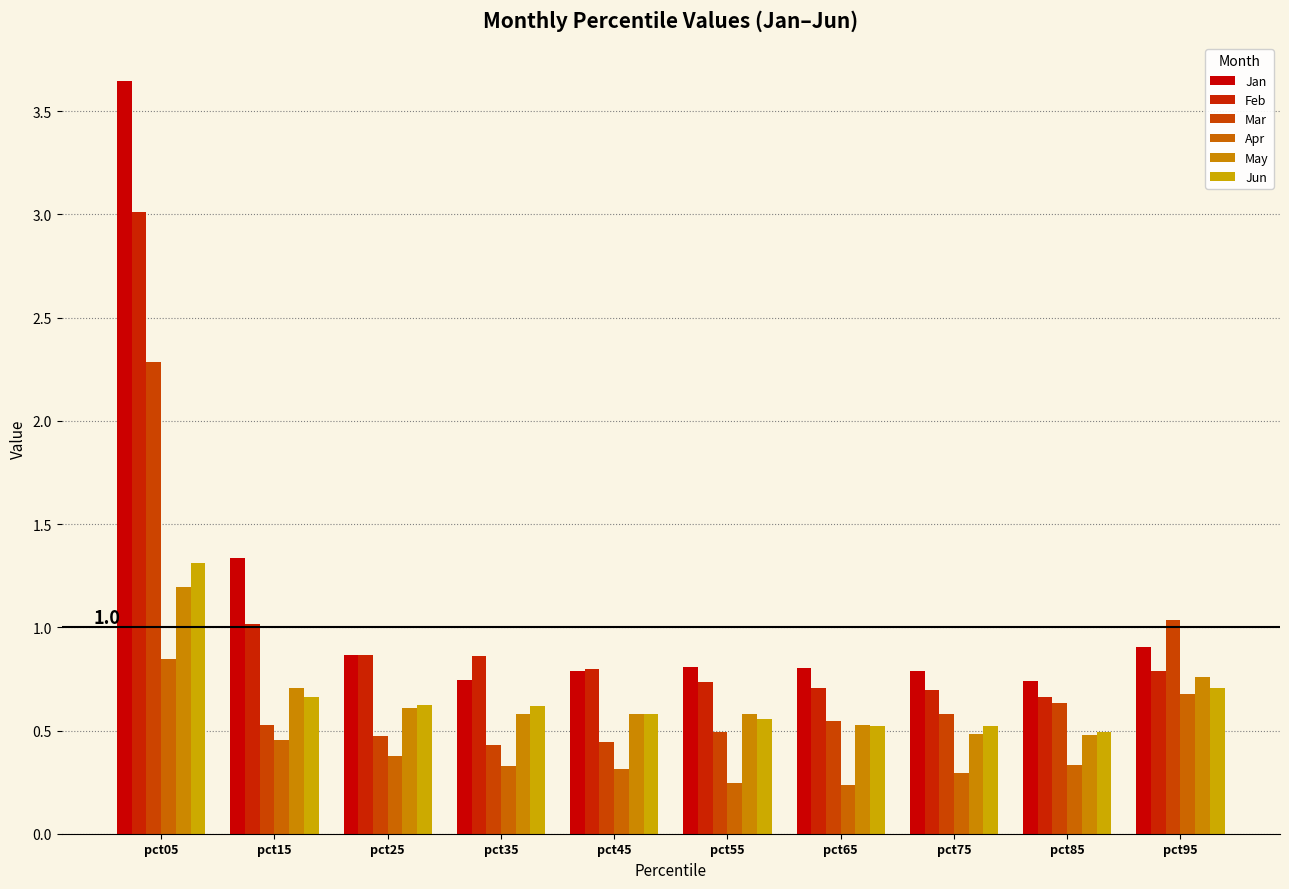

How many groups of bars are there?

10